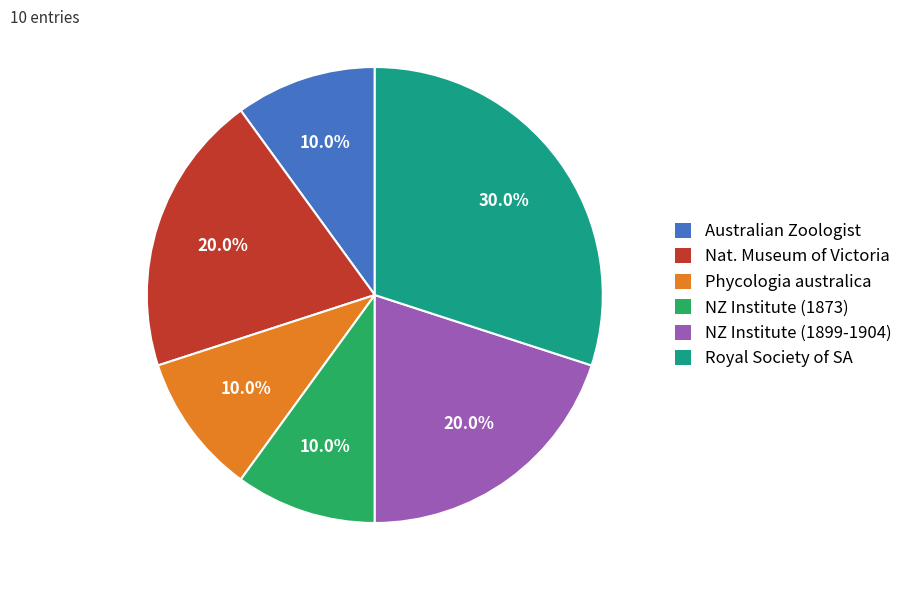

Is the sum of Phycologia australica and Australian Zoologist greater than half?

No